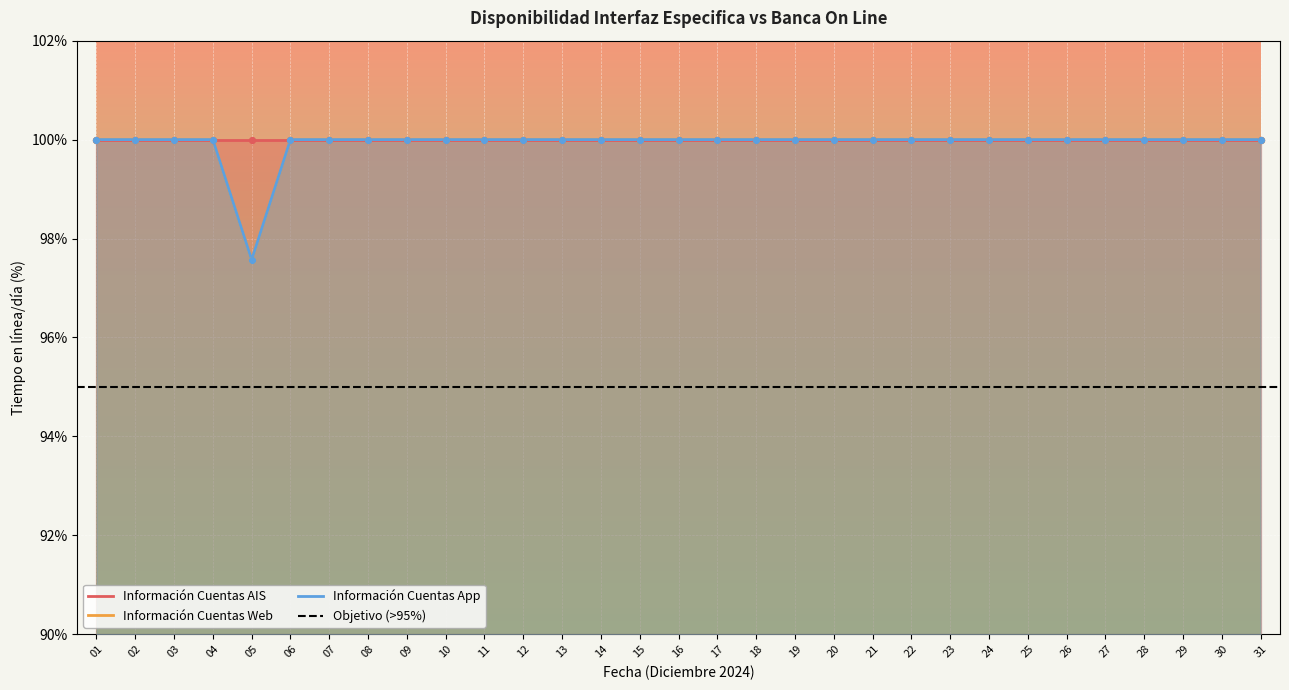

Which series reaches the maximum Y coordinate?

Información Cuentas Web